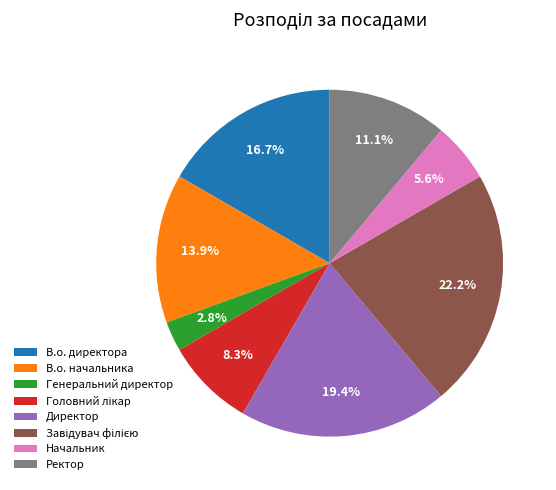

Does Генеральний директор account for over 50% of the chart?

No